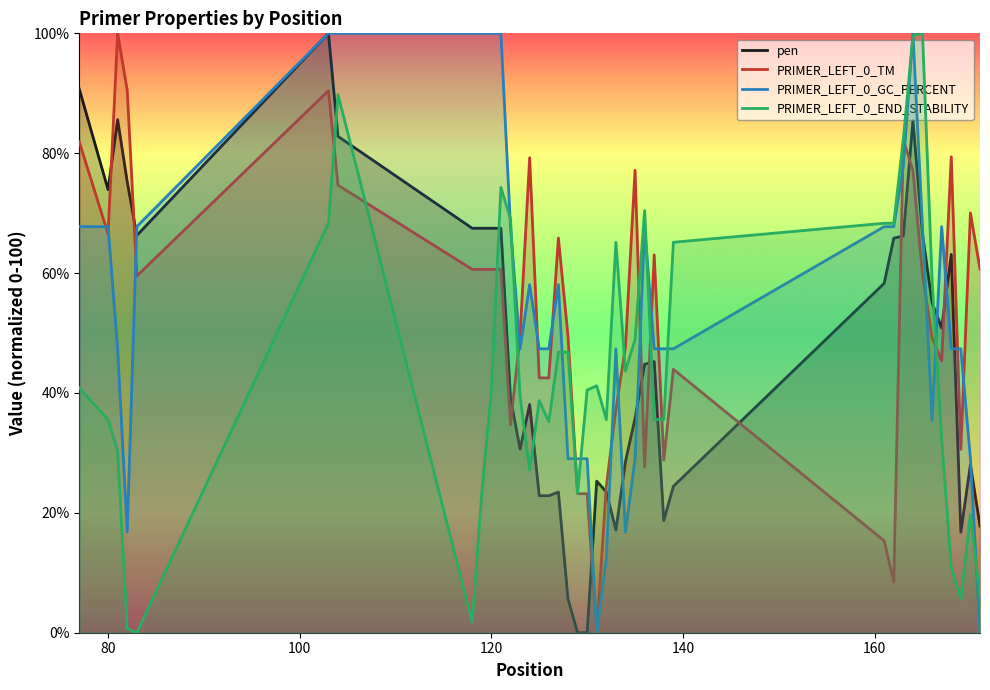

True or false: PRIMER_LEFT_0_TM has a value of 107.5 at 120.

False